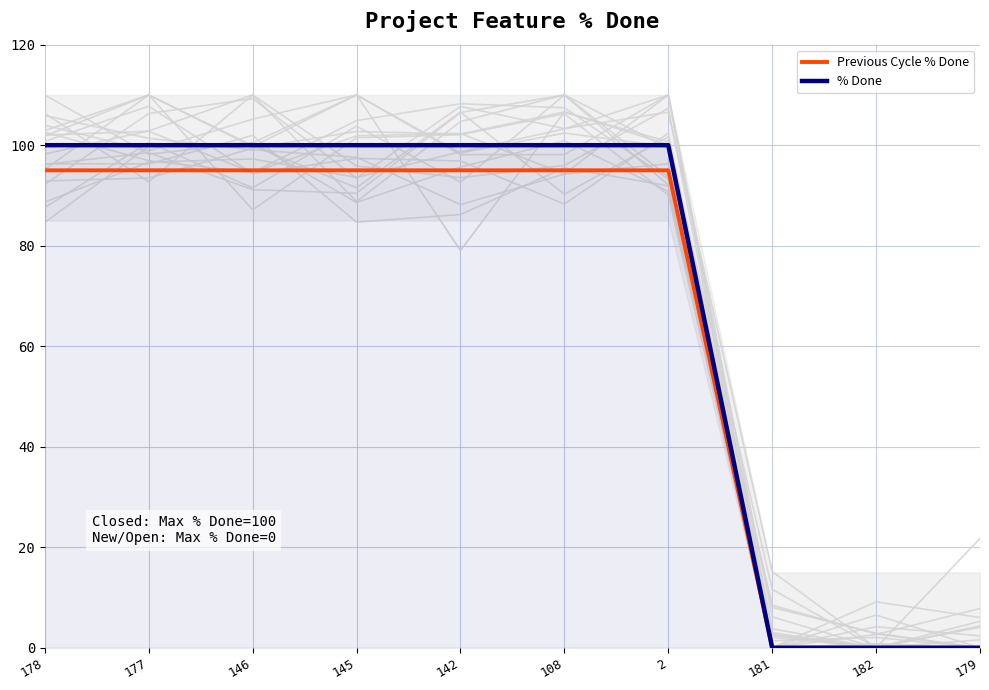

At which label does Previous Cycle % Done reach its peak?

178